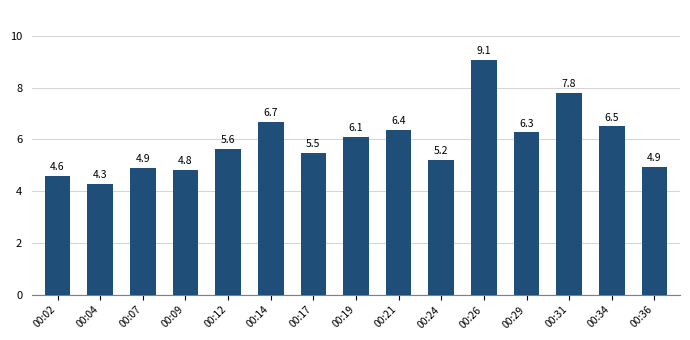

Which label corresponds to the largest value in the chart?

00:26